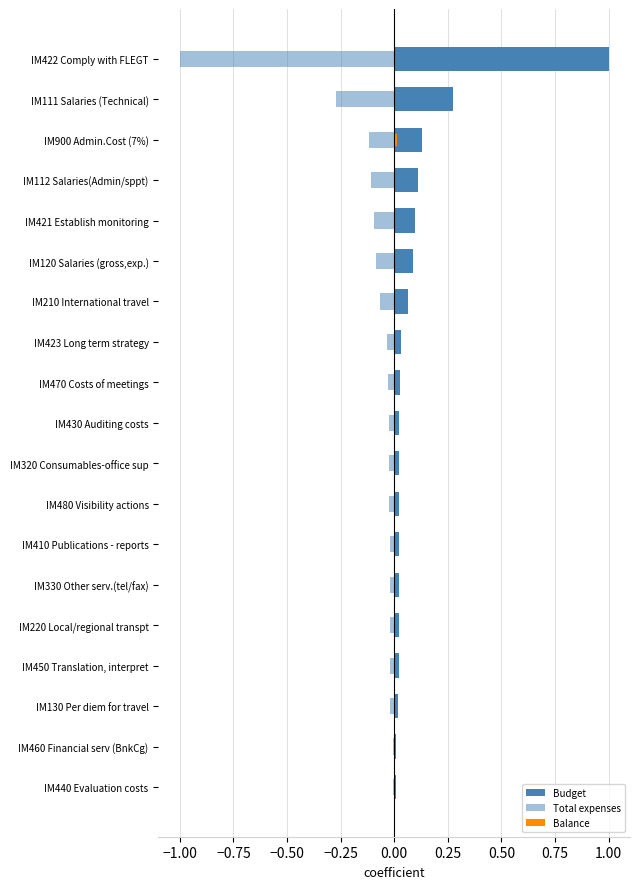

Which series has the largest total across all categories?

Budget